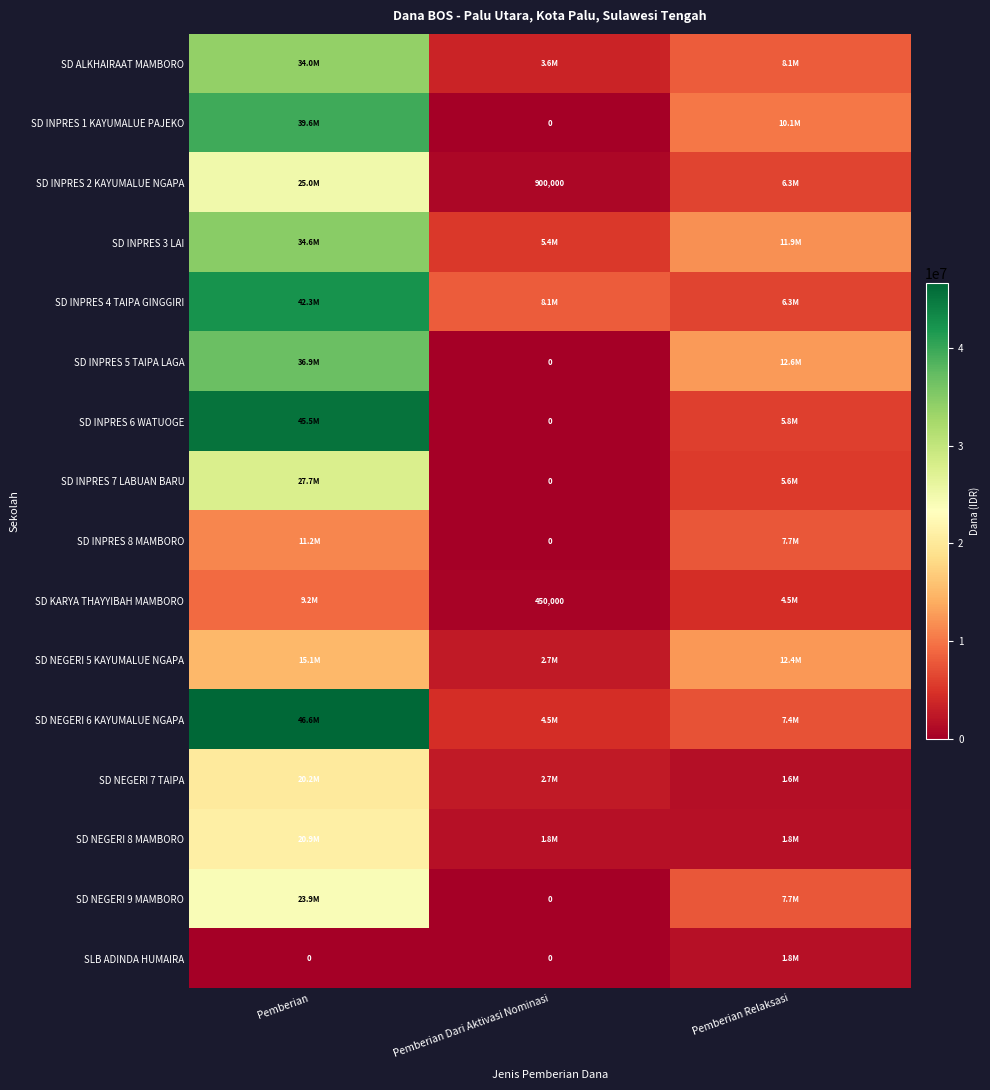

List the labels in order of SD INPRES 1 KAYUMALUE PAJEKO value, smallest first.

Pemberian Dari Aktivasi Nominasi, Pemberian Relaksasi, Pemberian